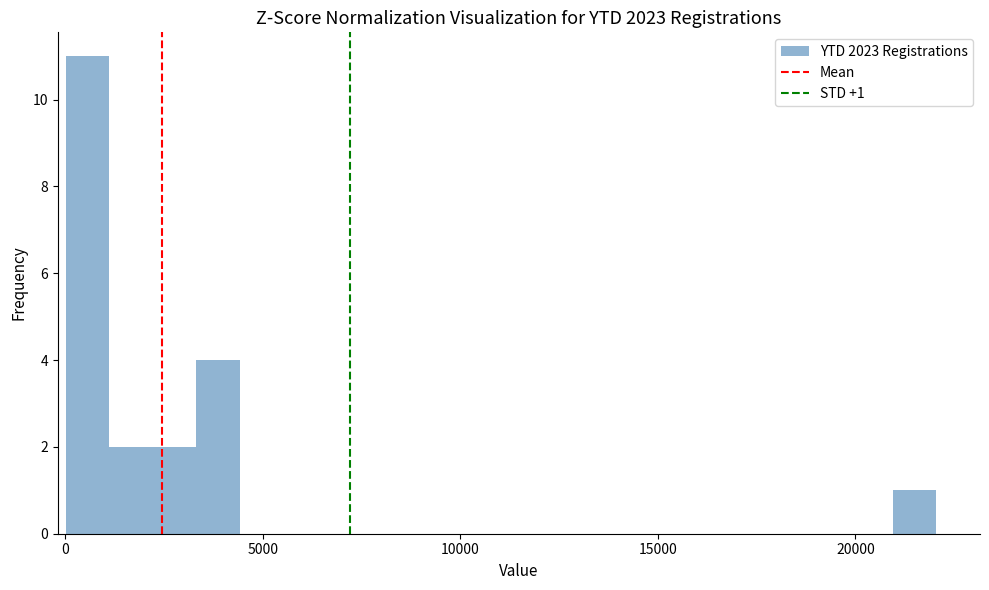

Around what value on the x-axis is the tallest bar? Give the approximate position of its centre, as read against the axis.

500